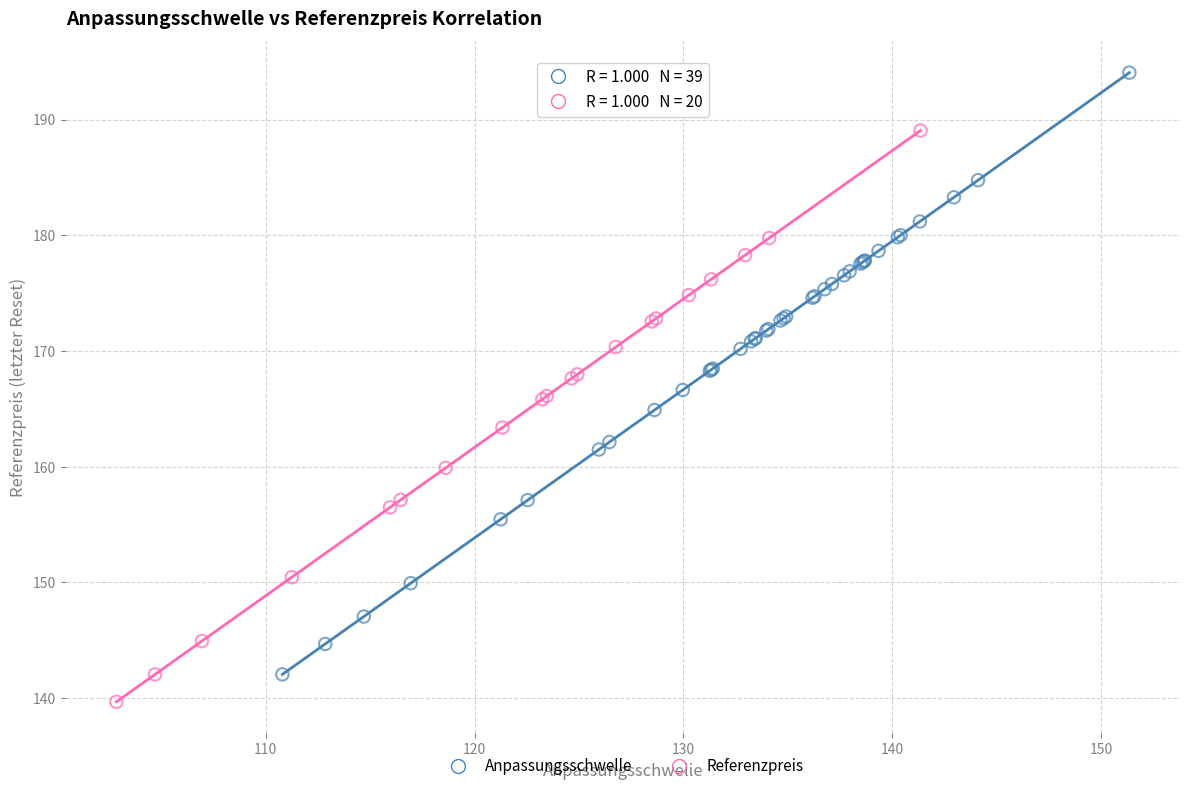

Which series reaches the maximum Y coordinate?

Anpassungsschwelle